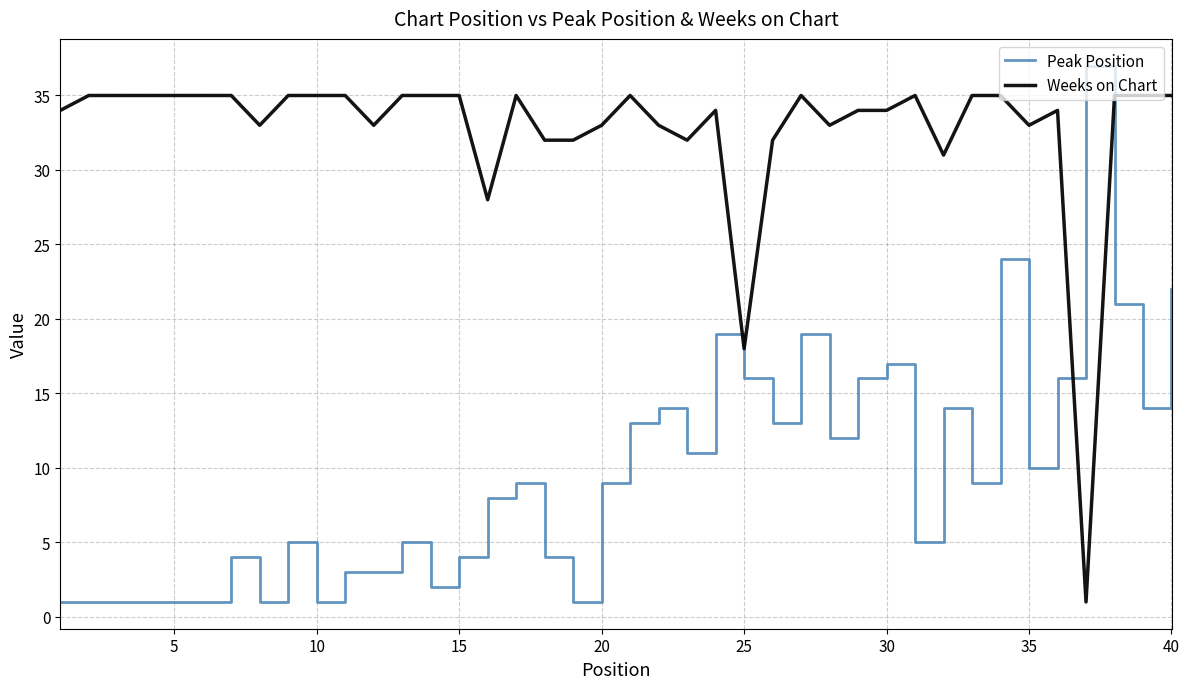

How many intersections are there between Weeks on Chart and Peak Position?

2